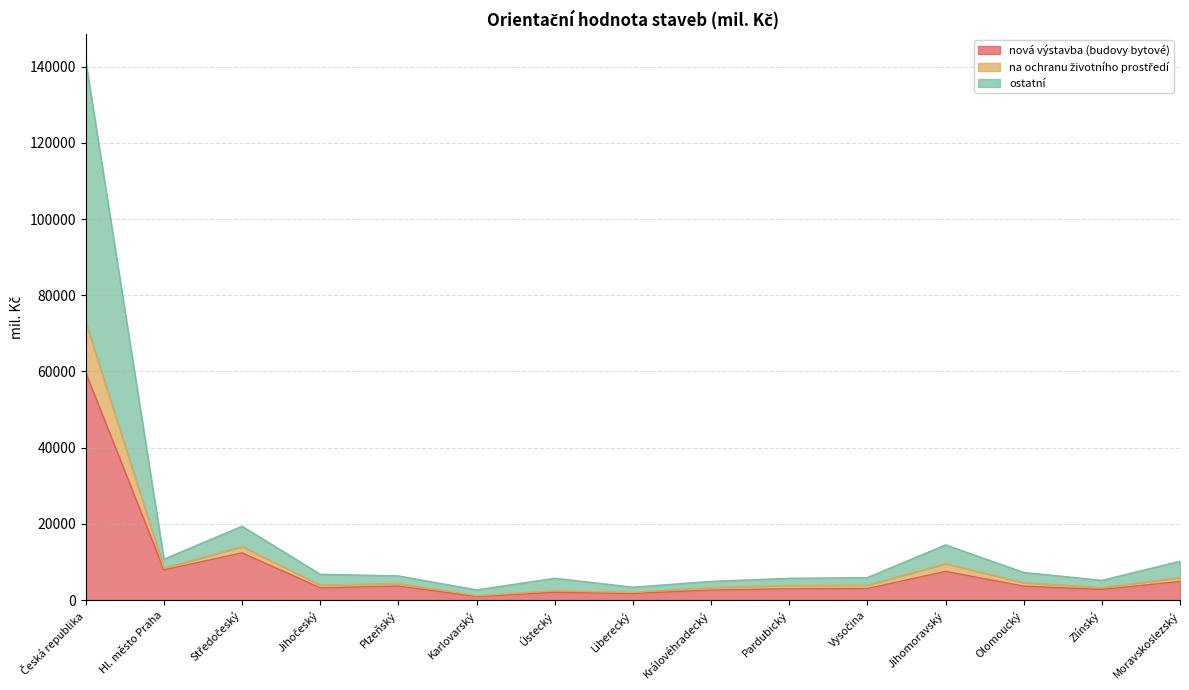

How many lines are shown in the chart?

3